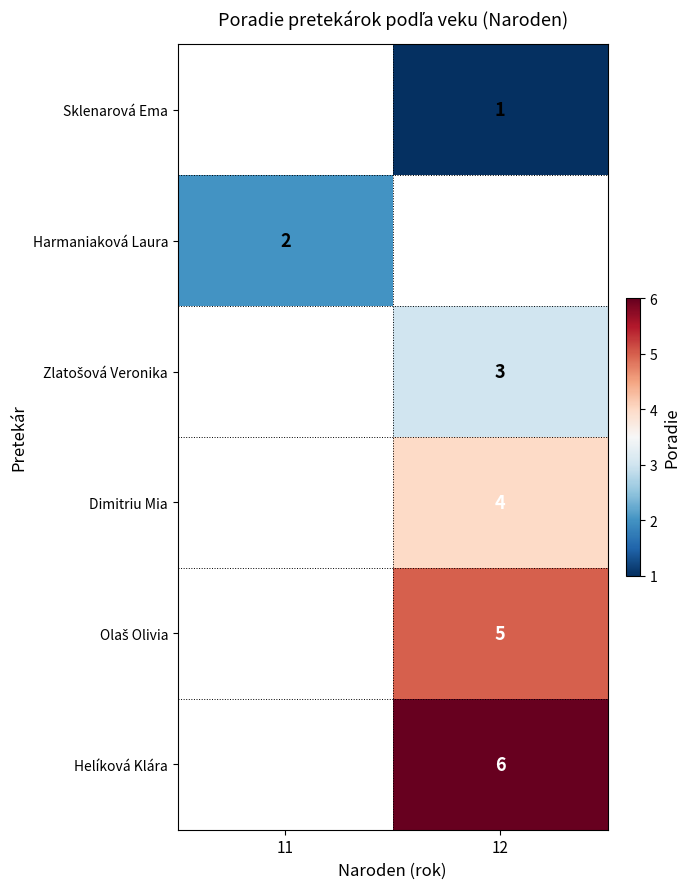

The Dimitriu Mia series shows 4 at 12. True or false?

True